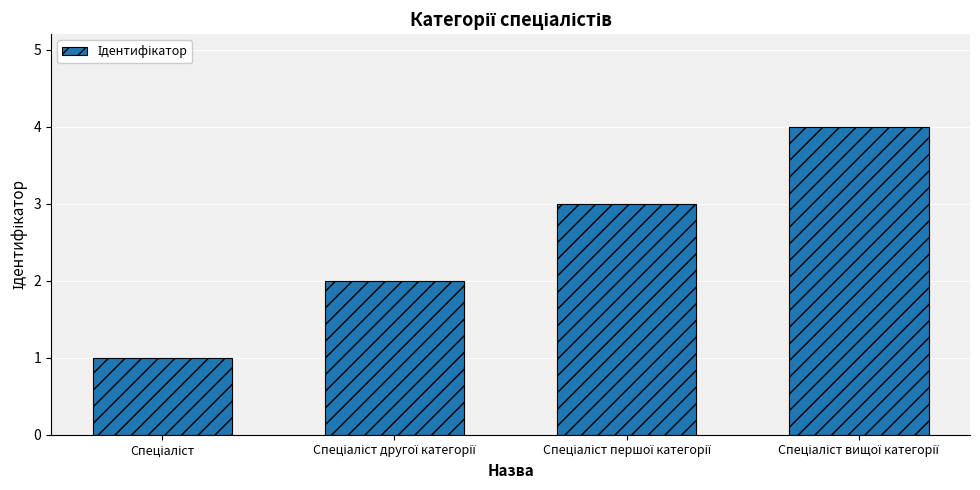

What is the maximum value shown in the chart?

4